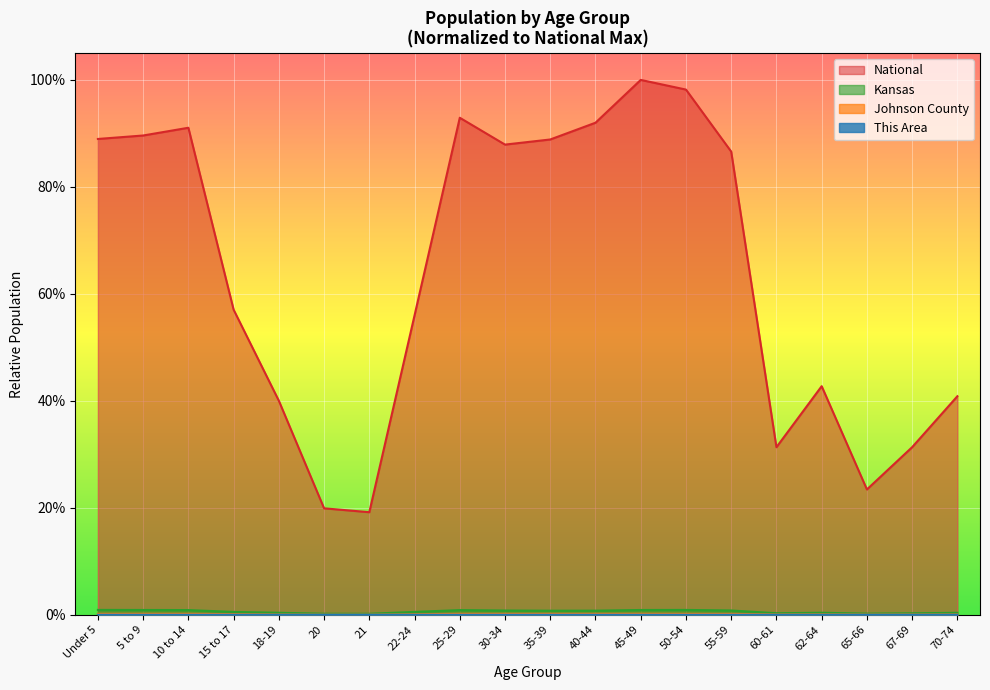

True or false: Kansas has a value of 0.0 at 45-49.

False